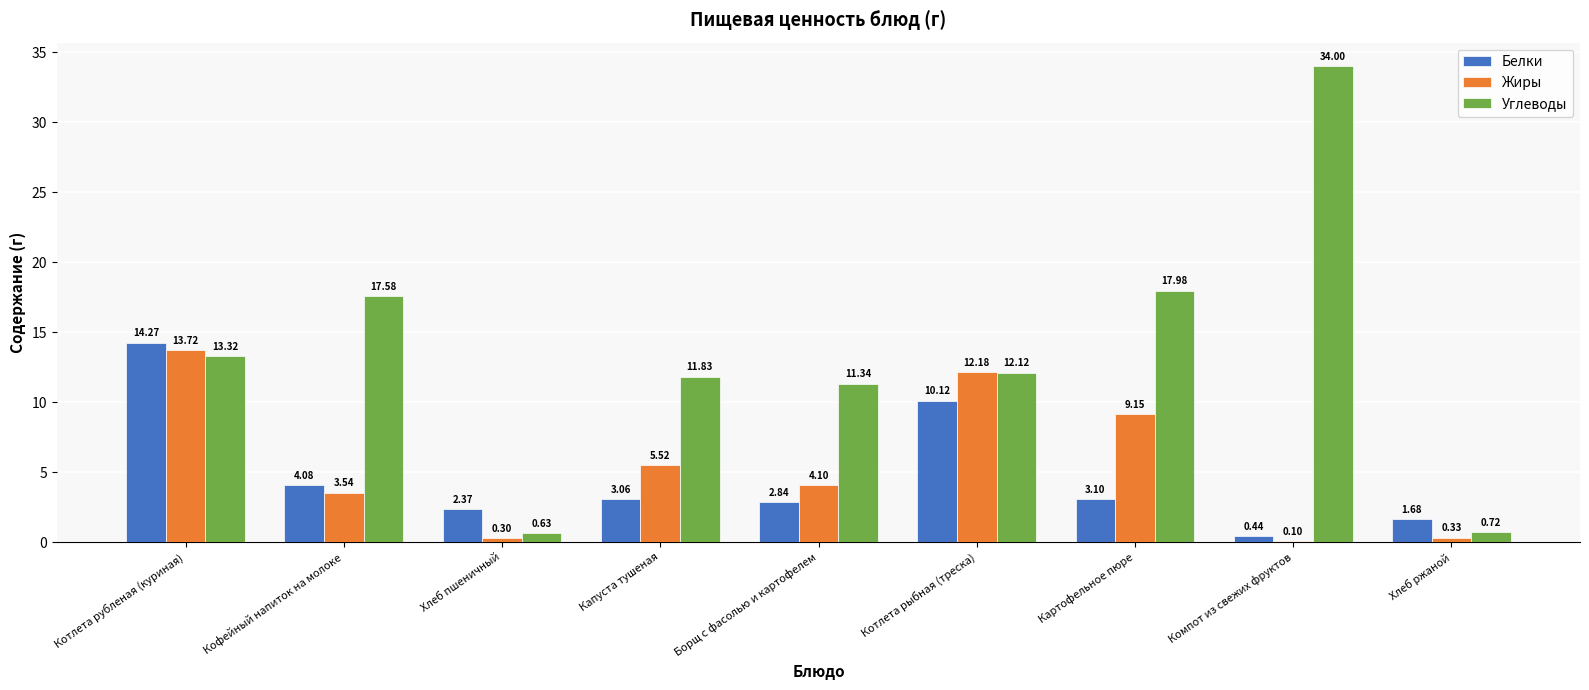

What is the greatest value displayed?

34.0